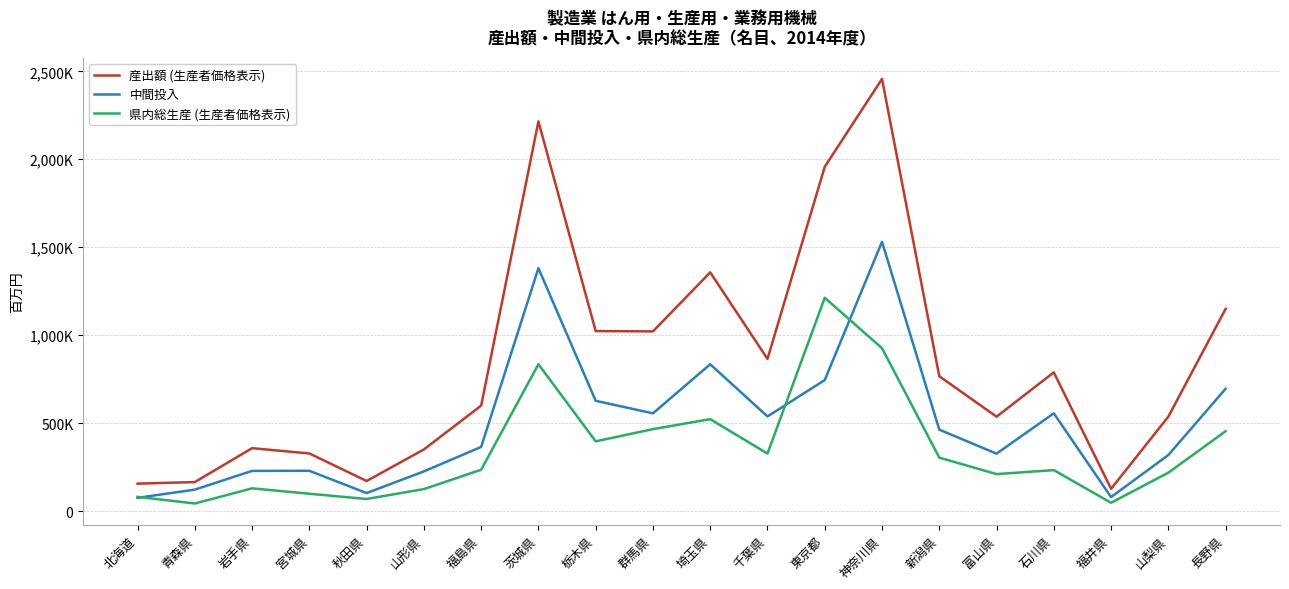

Which has a higher value, 秋田県 or 山形県?

山形県